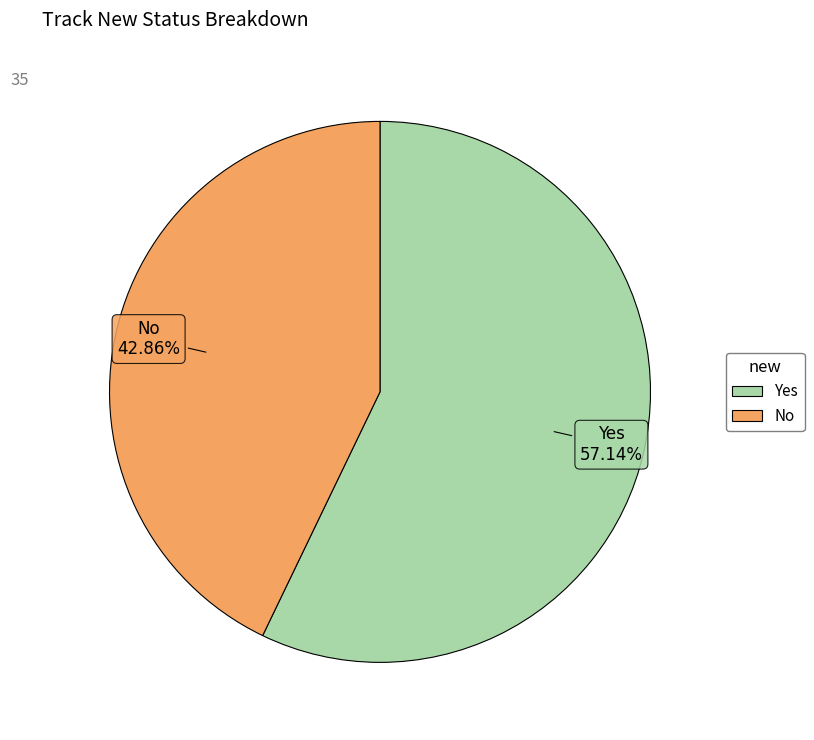

Which slice is the largest?

Yes